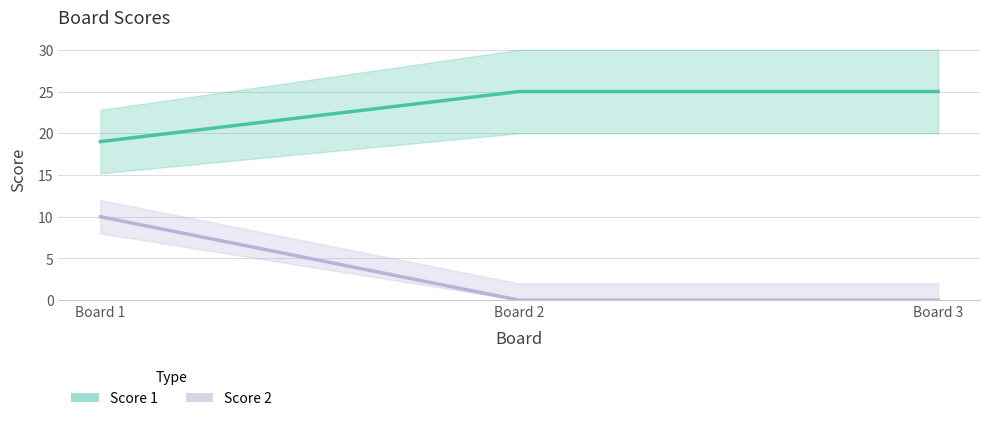

Between Board 2 and Board 3, which series saw the biggest shift?

Score 1